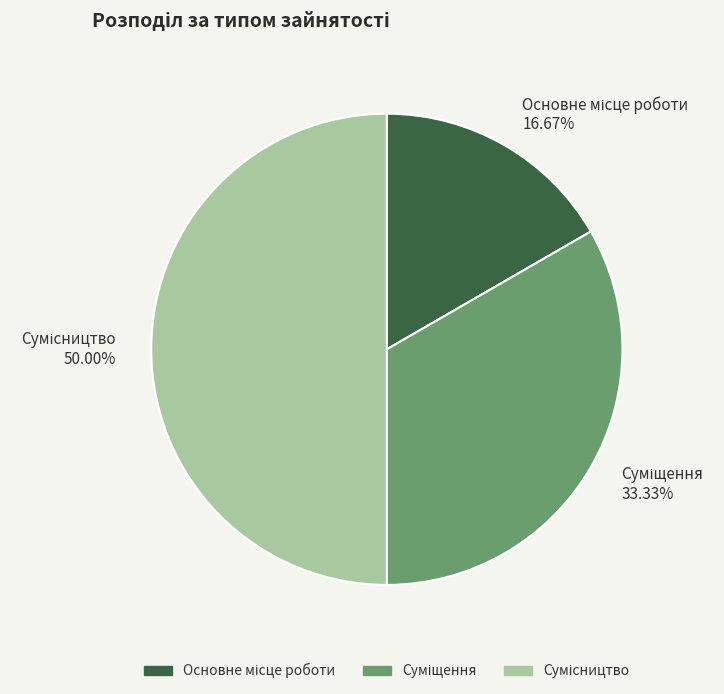

Which slice is the largest?

Сумісництво